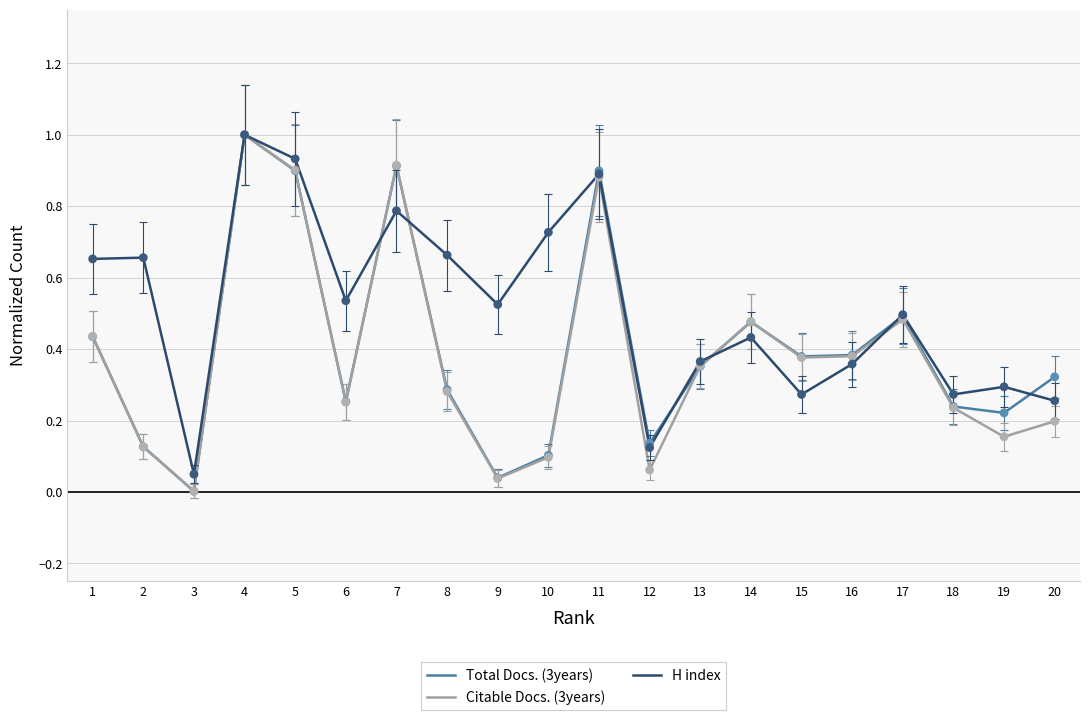

Which series changed the most between 8 and 18?

H index